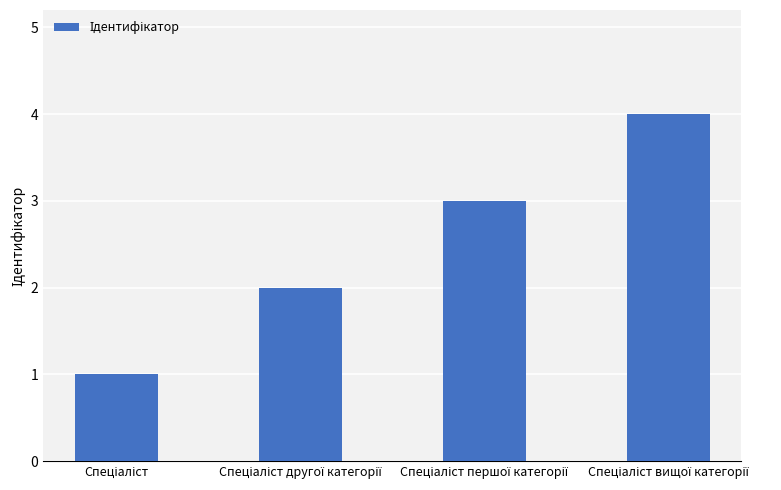

What is the greatest value displayed?

4